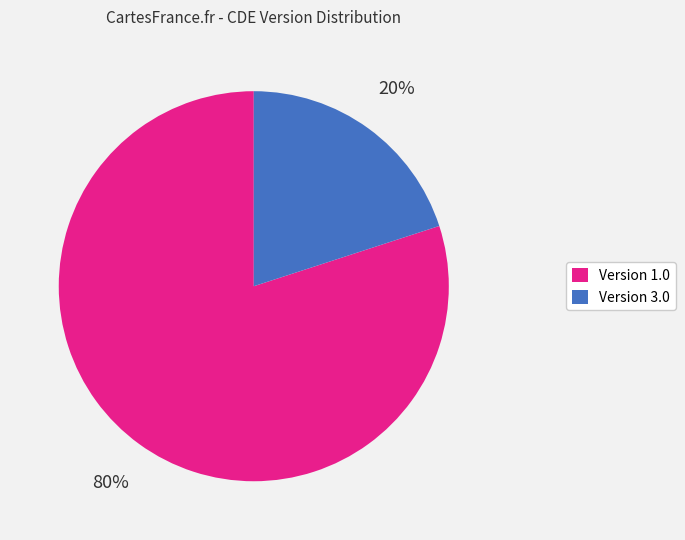

Between Version 3.0 and Version 1.0, which is larger?

Version 1.0